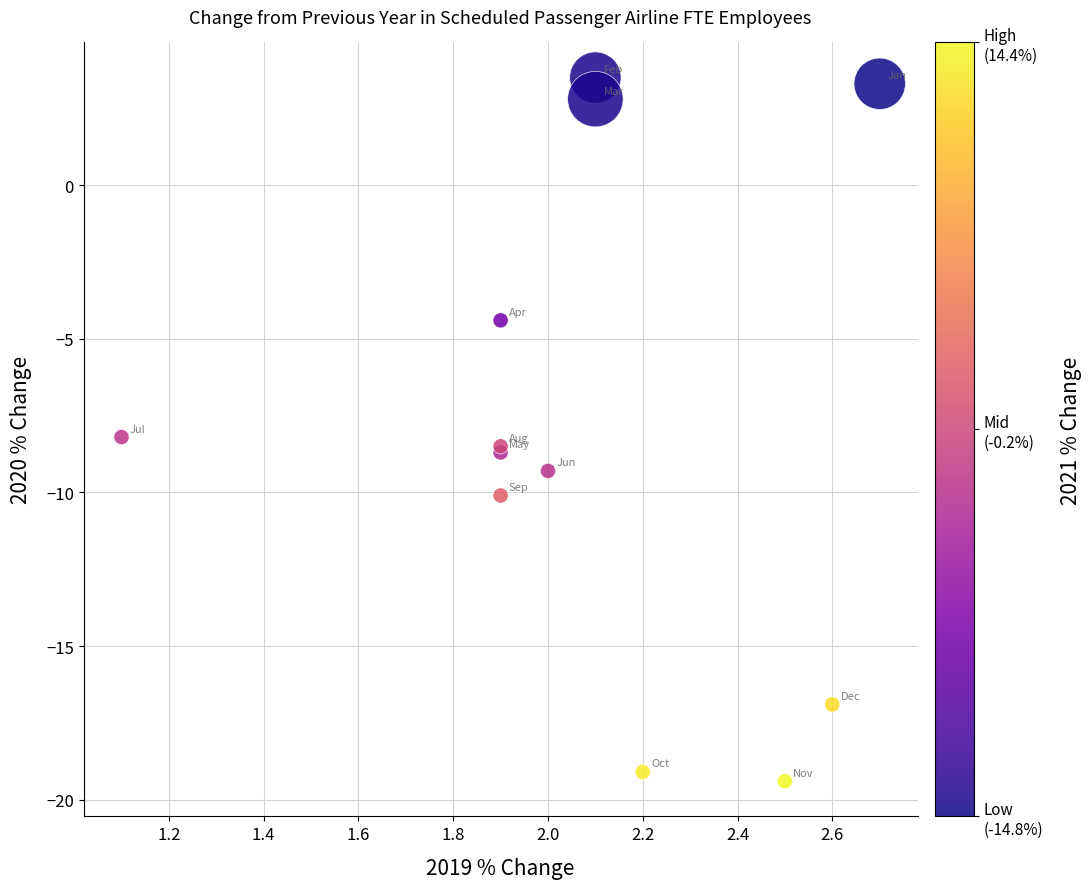

What Y value in the scatter plot is closest to -7?

-8.2